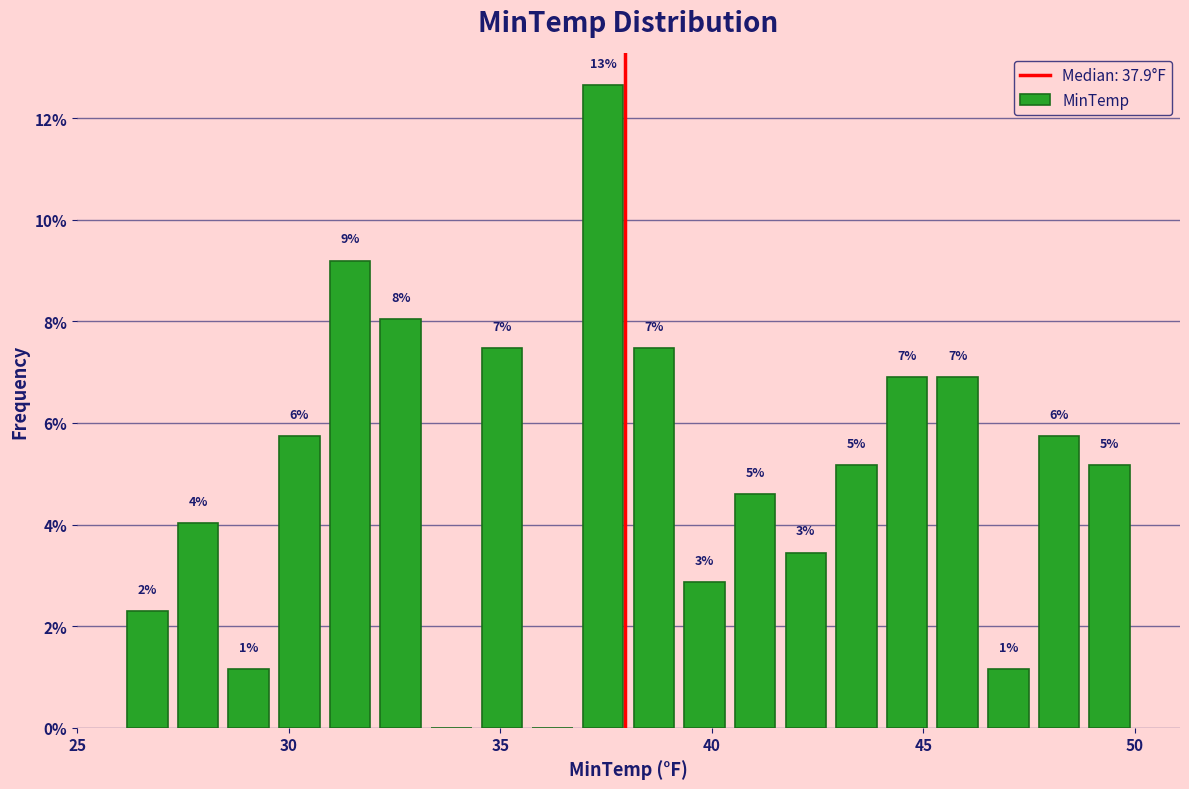

Around what value on the x-axis is the tallest bar? Give the approximate position of its centre, as read against the axis.

37.5